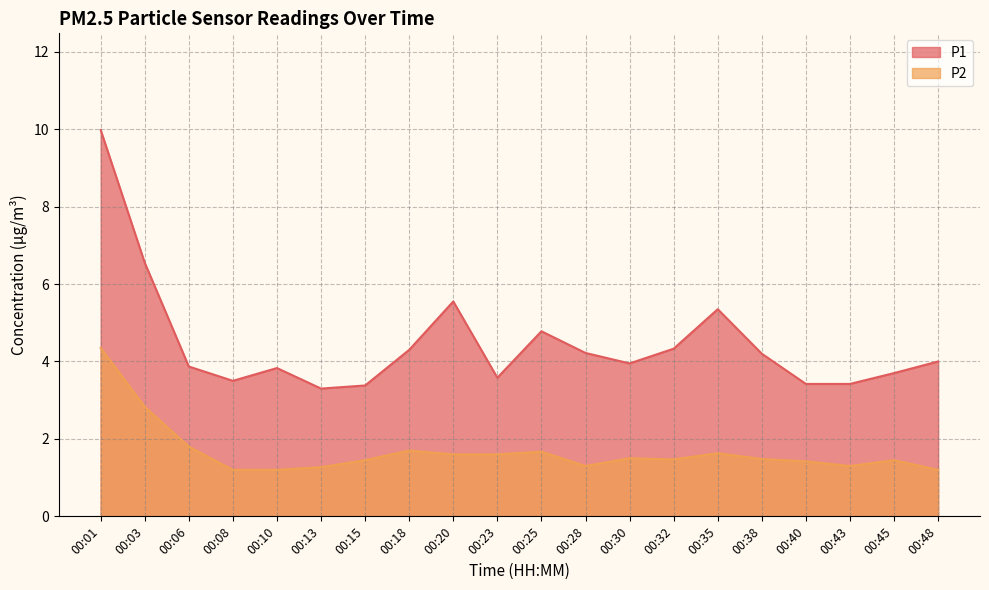

Which has a higher value, 00:30 or 00:23?

00:30